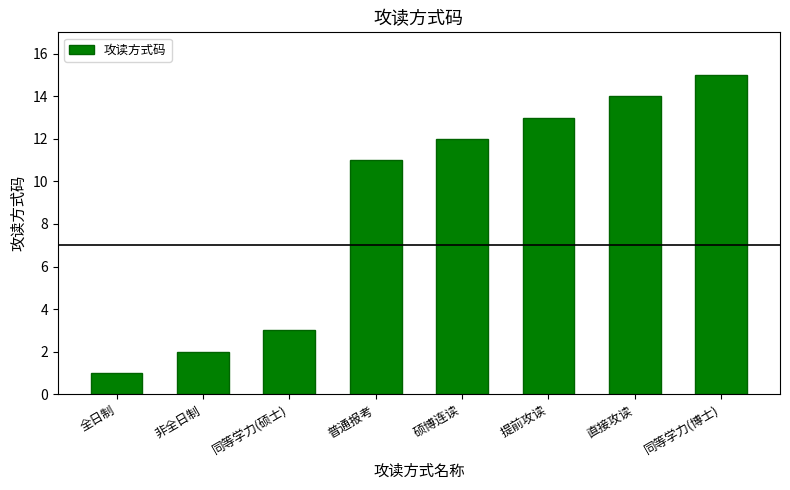

What is the minimum value shown in the chart?

1